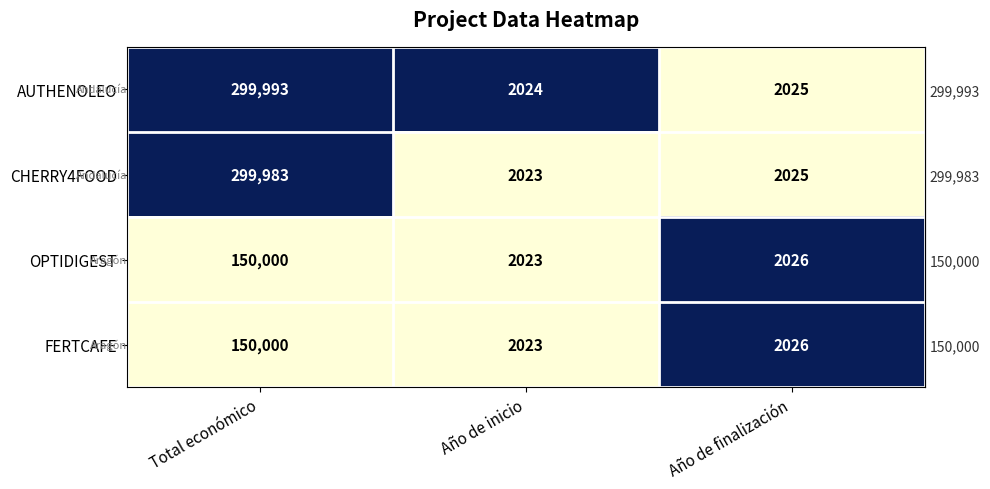

What is the total value across all series at Total económico?

899976